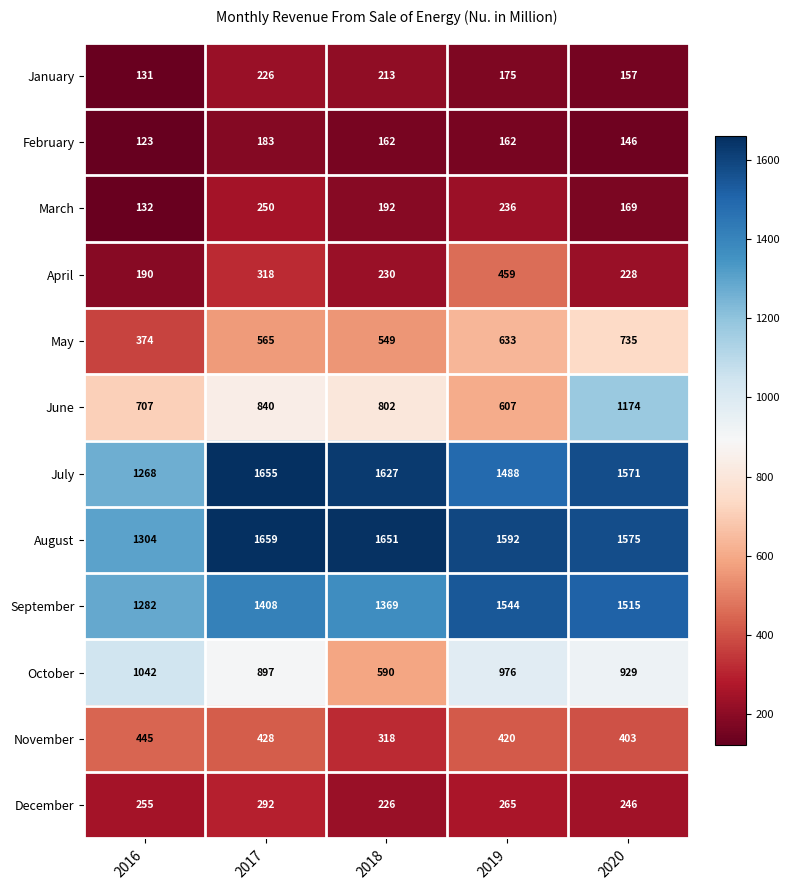

At which category is the sum across all series the highest?

2020